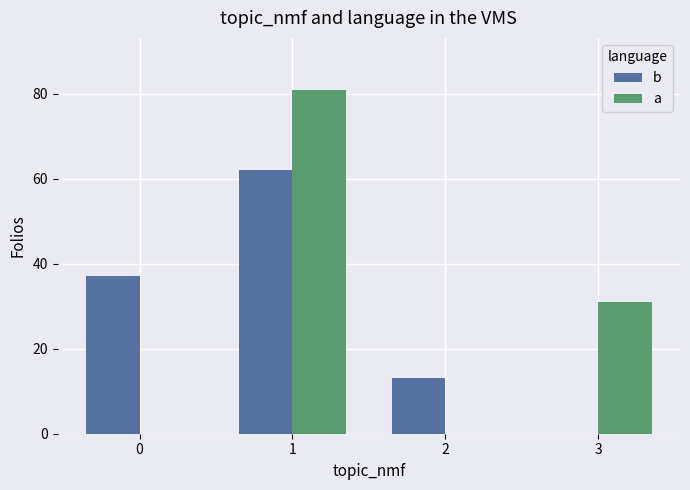

What is the sum of the b values at 1 and 3?

62